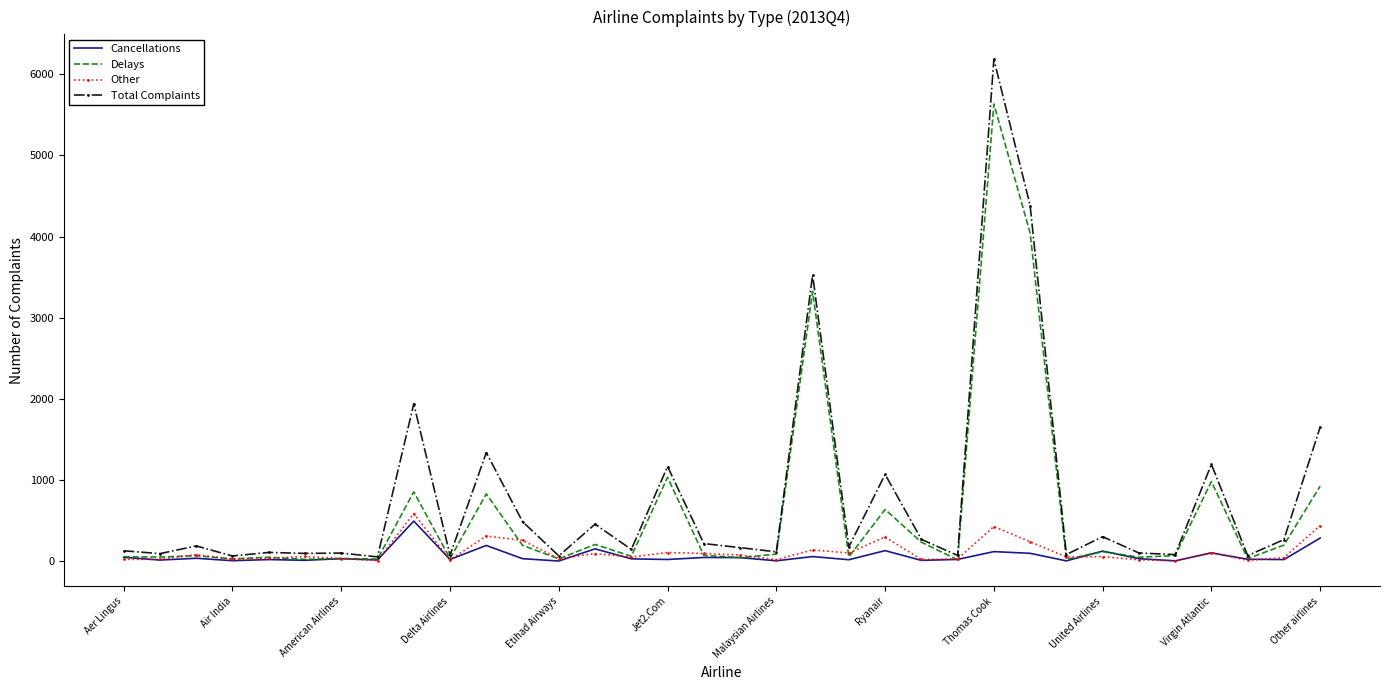

What is the greatest value displayed?

6181